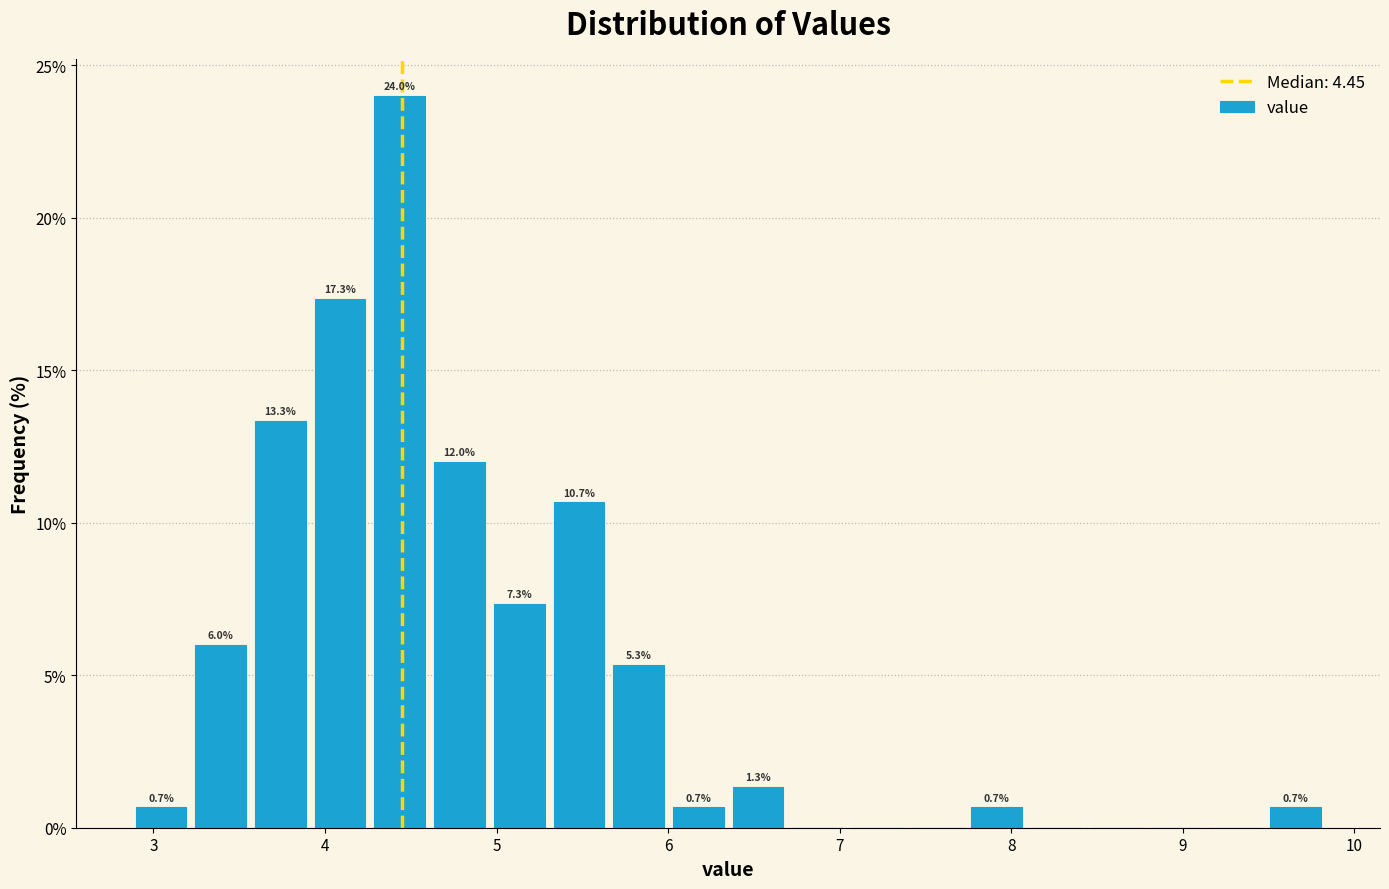

Read against the x-axis, roughly where is the centre of the tallest bar?

4.4